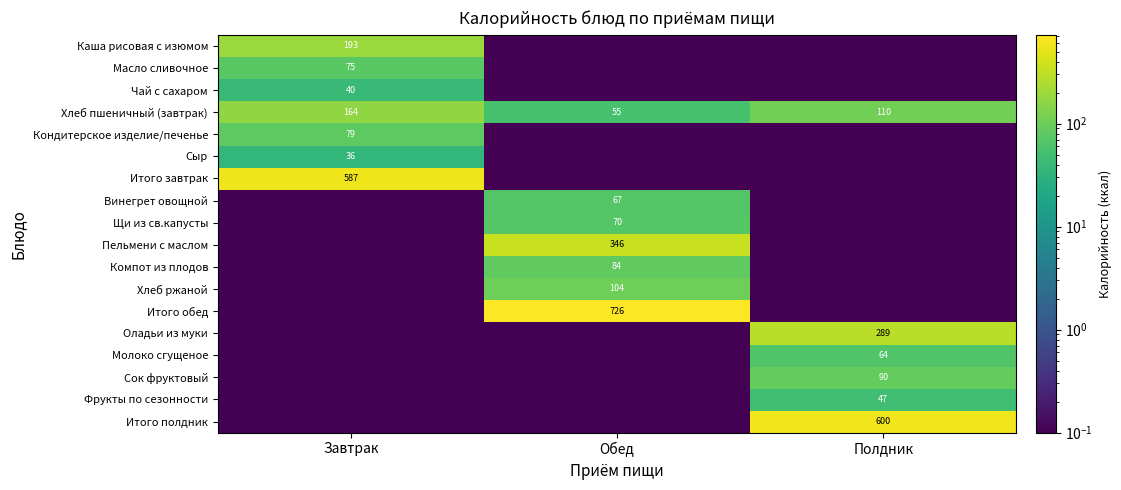

True or false: Хлеб пшеничный (завтрак) has a value of 109.6 at Полдник.

True